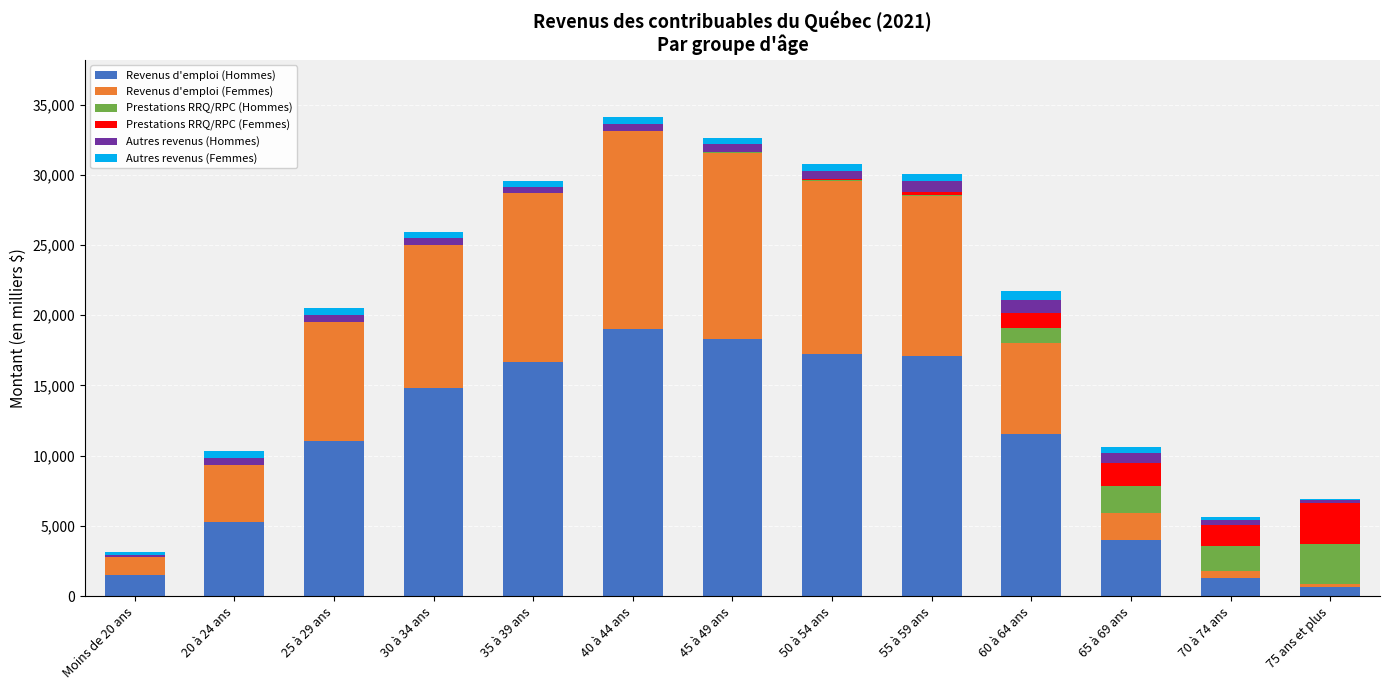

What is the highest value of the Revenus d'emploi (Hommes) series?

19051.3